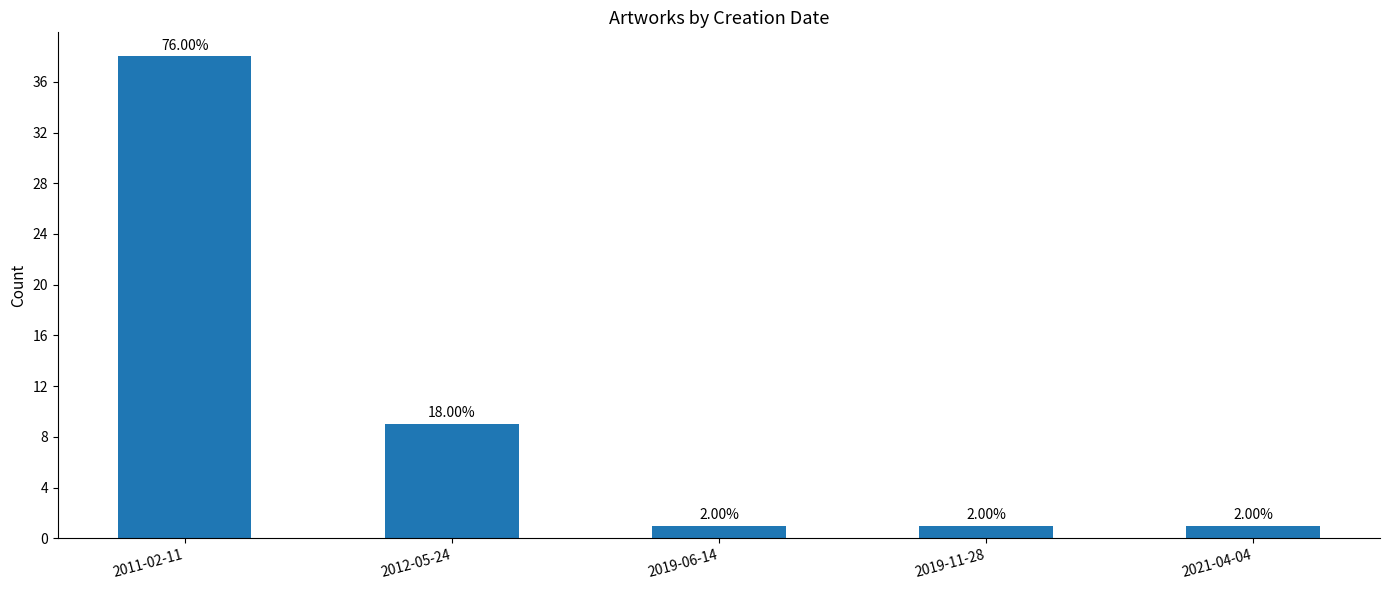

The chart shows a value of 1 at 2019-06-14. True or false?

True